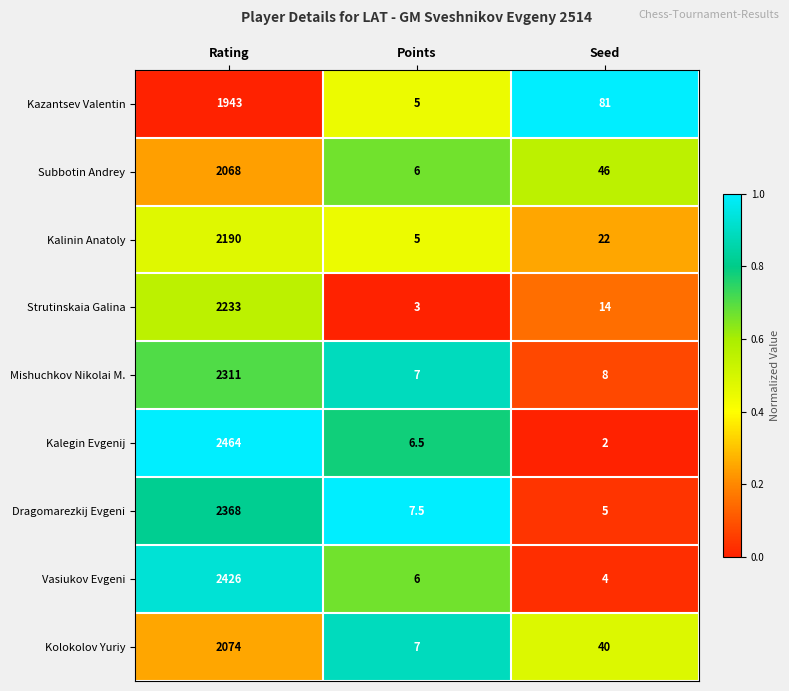

At which category is the sum across all series the highest?

Rating